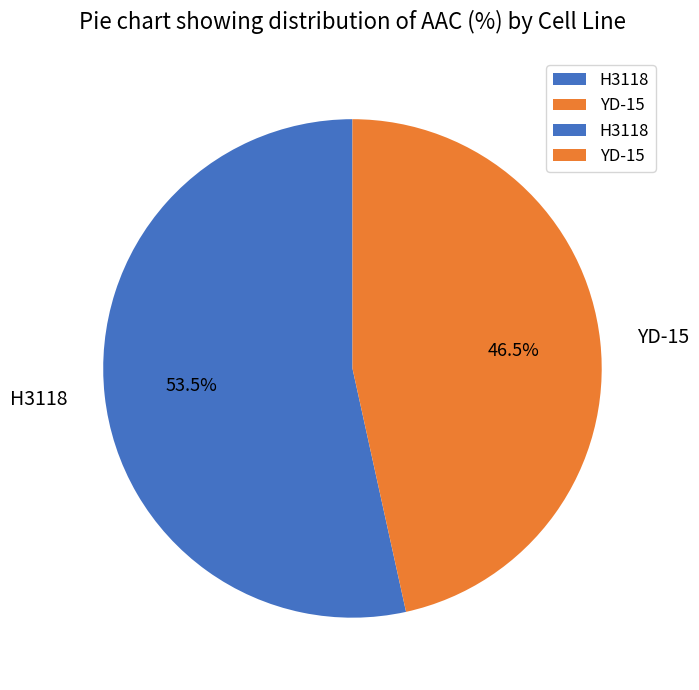

How many slices are in this pie chart?

2